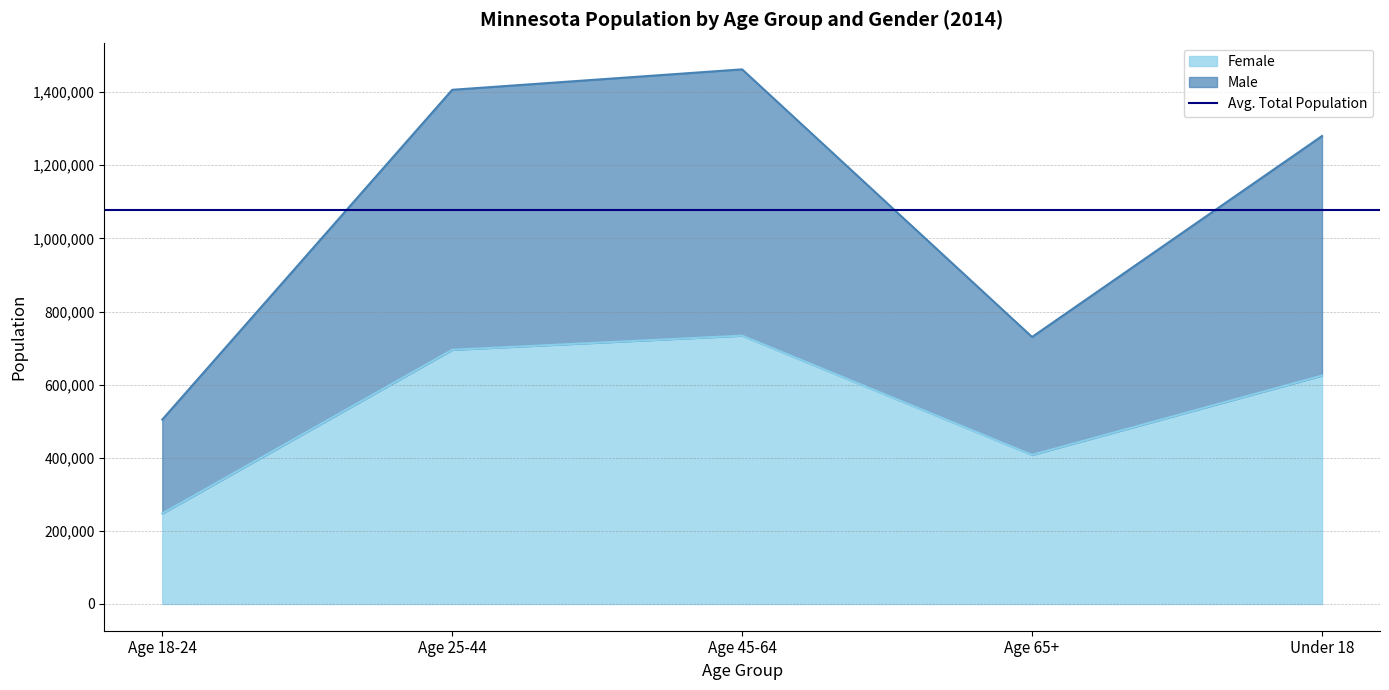

Which category has the highest value in the Female series?

Age 45-64